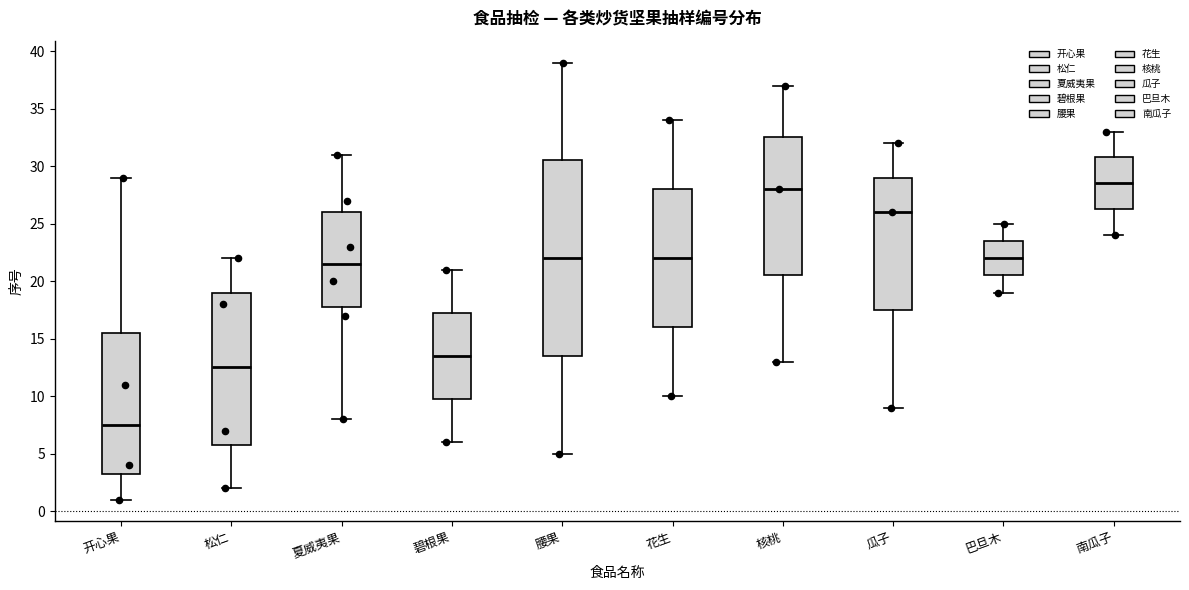

Reading left to right, transcribe this box plot: for each box, give where its median line is, the range the box spans, and where its two whiskers end, as read against the y-axis. The values are not printed on the chart, so give them approximately, as read against the axis.

开心果: median 7.5, box 3.5 to 15.5, whiskers 1.0 to 29.0
松仁: median 12.5, box 6.0 to 19.0, whiskers 2.0 to 22.0
夏威夷果: median 21.5, box 18.0 to 26.0, whiskers 8.0 to 31.0
碧根果: median 13.5, box 10.0 to 17.5, whiskers 6.0 to 21.0
腰果: median 22.0, box 13.5 to 30.5, whiskers 5.0 to 39.0
花生: median 22.0, box 16.0 to 28.0, whiskers 10.0 to 34.0
核桃: median 28.0, box 20.5 to 32.5, whiskers 13.0 to 37.0
瓜子: median 26.0, box 17.5 to 29.0, whiskers 9.0 to 32.0
巴旦木: median 22.0, box 20.5 to 23.5, whiskers 19.0 to 25.0
南瓜子: median 28.5, box 26.5 to 31.0, whiskers 24.0 to 33.0